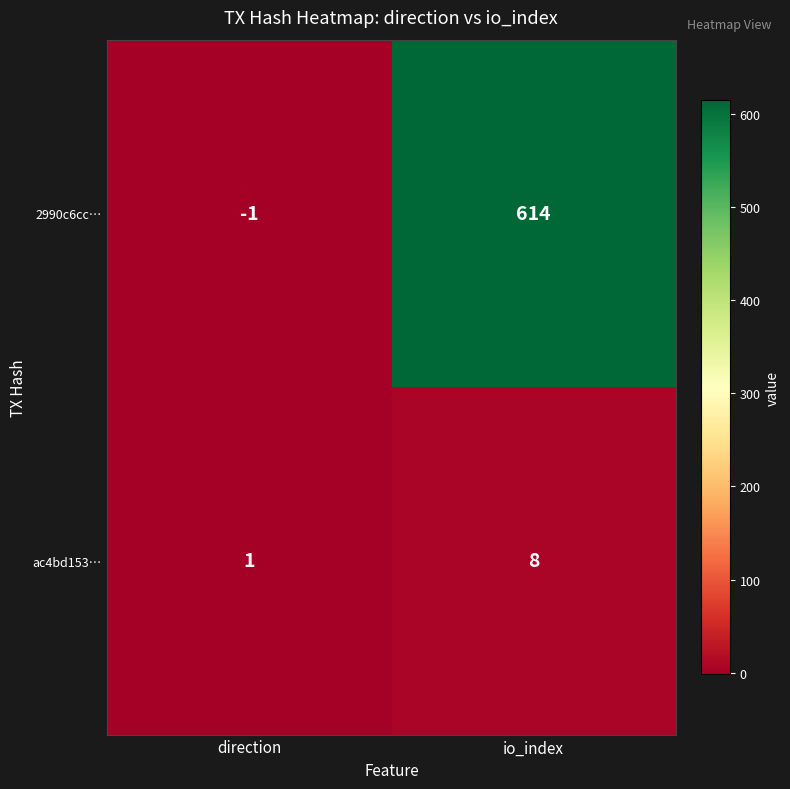

At which category is the sum across all series the highest?

io_index